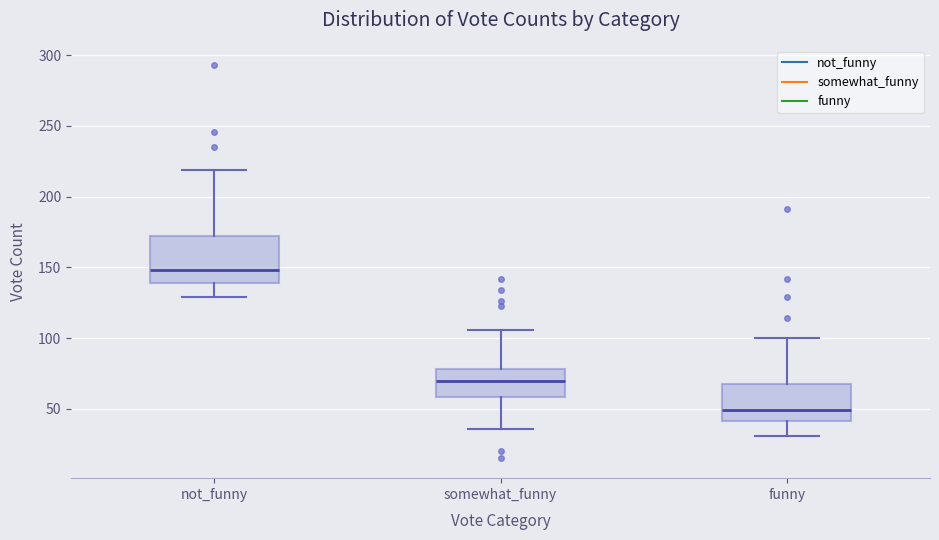

Which box's median line is the lowest?

funny